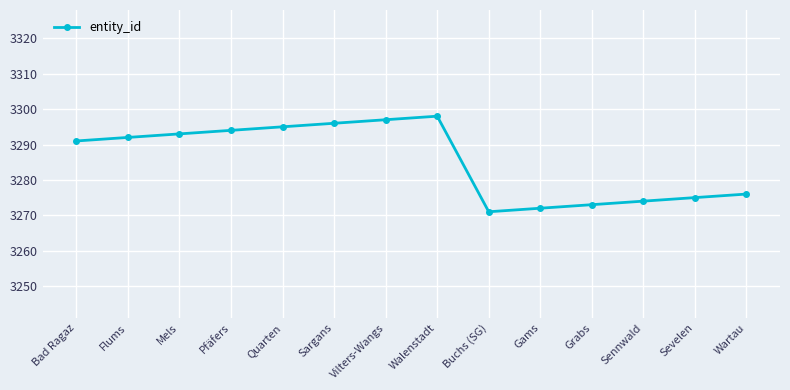

What is the difference between the values at Walenstadt and Sevelen?

23